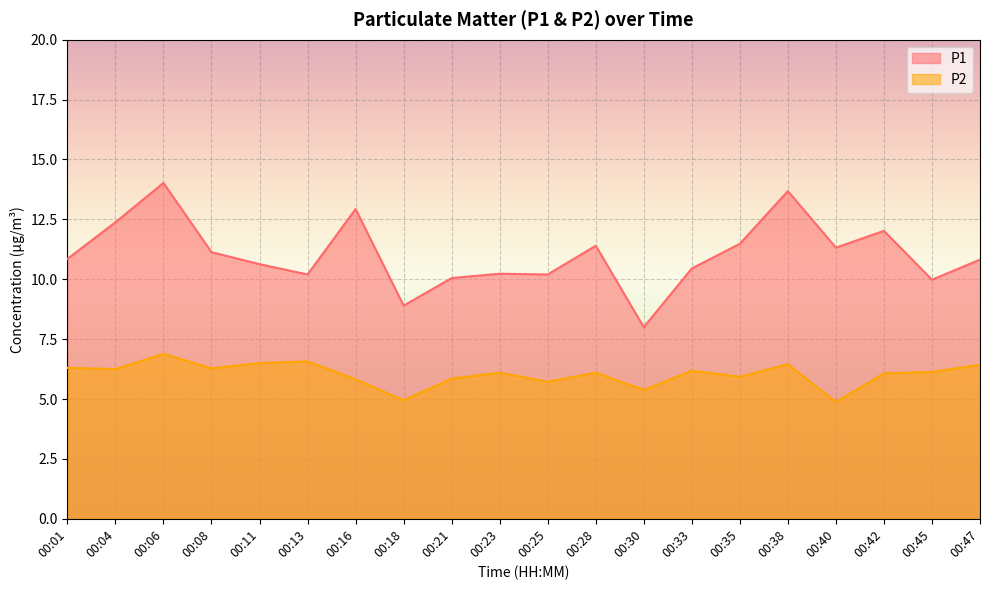

What is the difference between the highest and lowest values at 00:06?

7.1